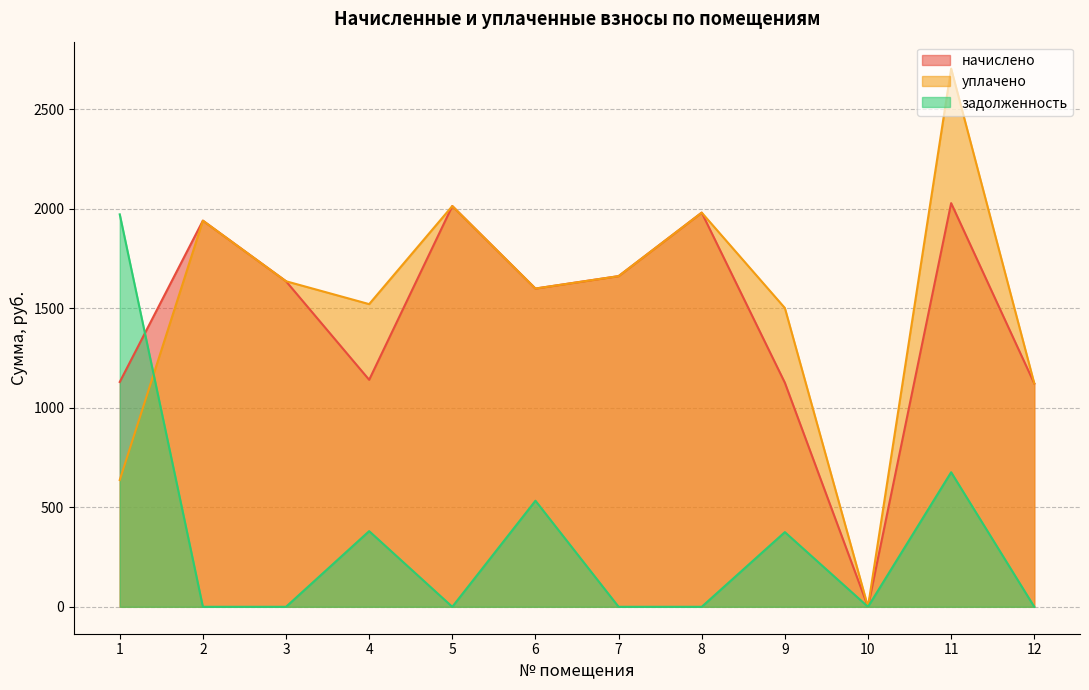

At which label does задолженность reach its minimum?

2